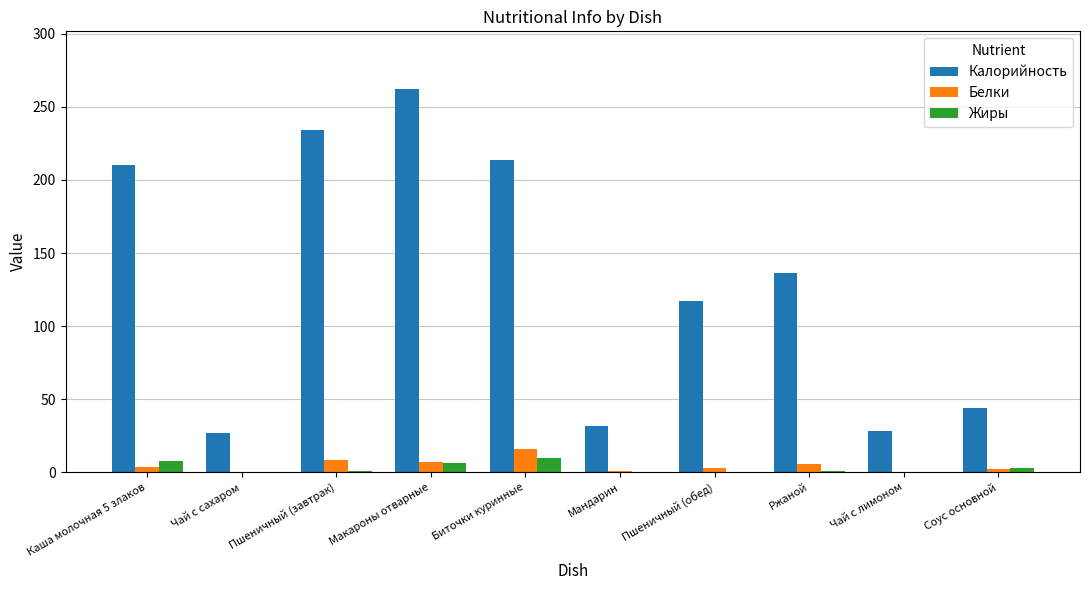

Are the bars grouped side by side (vs. stacked)?

Yes